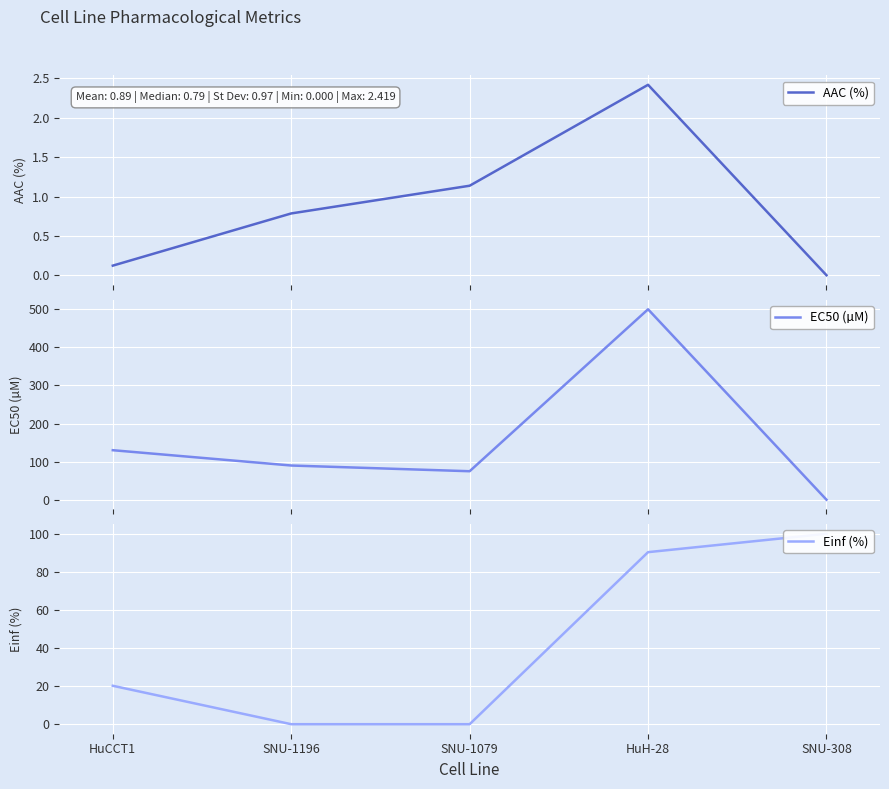

Is this an area chart (filled region under the line)?

No